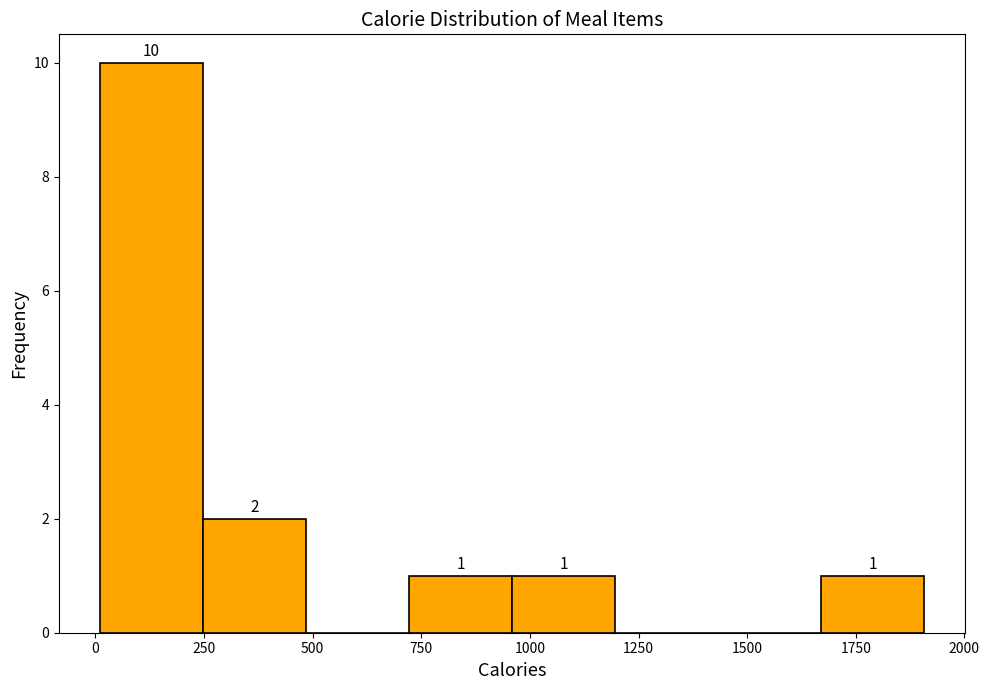

Over which range of the x-axis is the bar tallest?

0 to 250